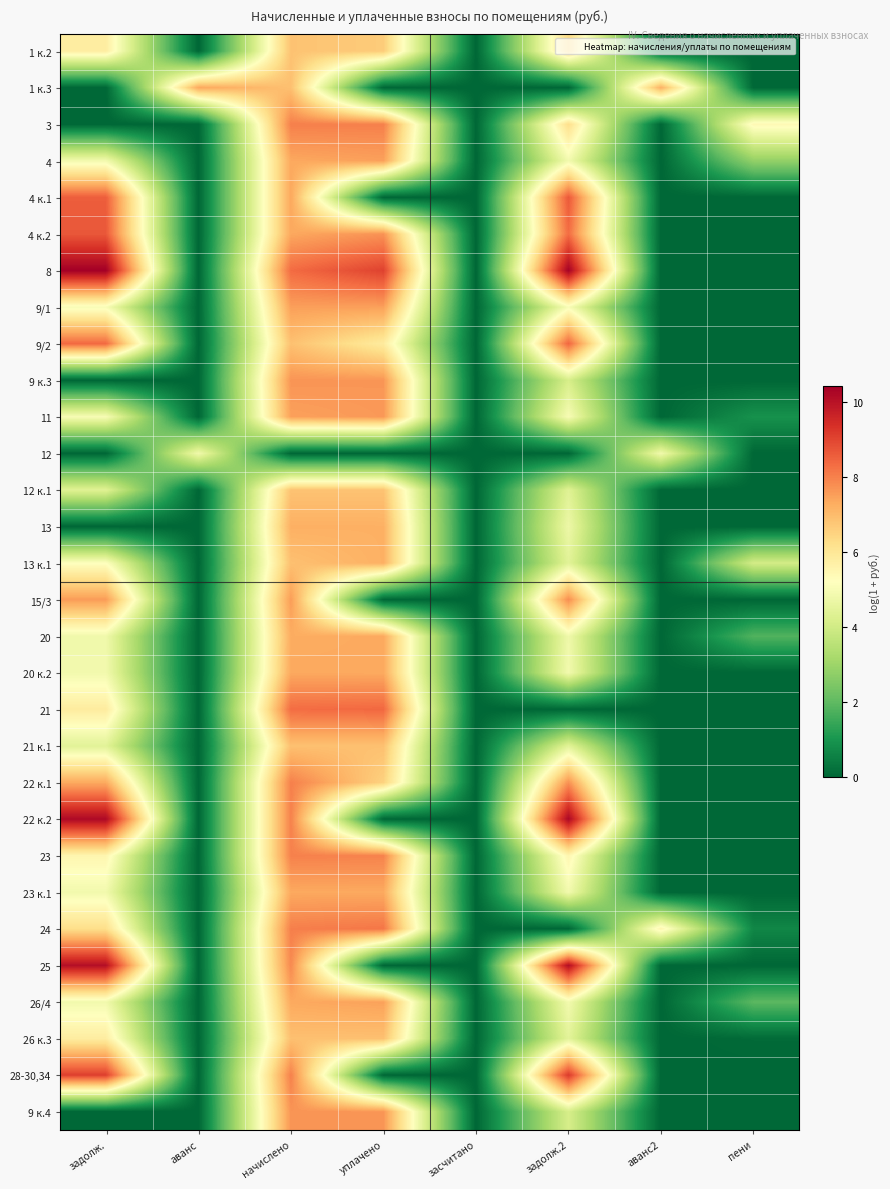

Between аванс and начислено, which series saw the biggest shift?

8